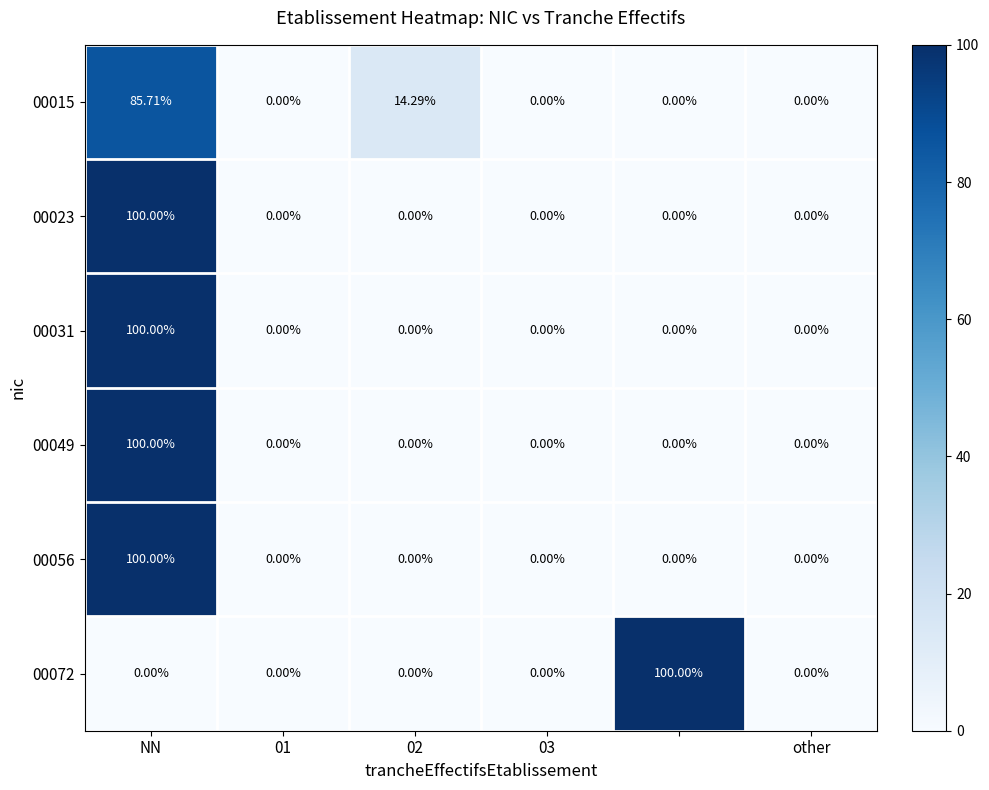

How many values in the 00015 series exceed 0?

2